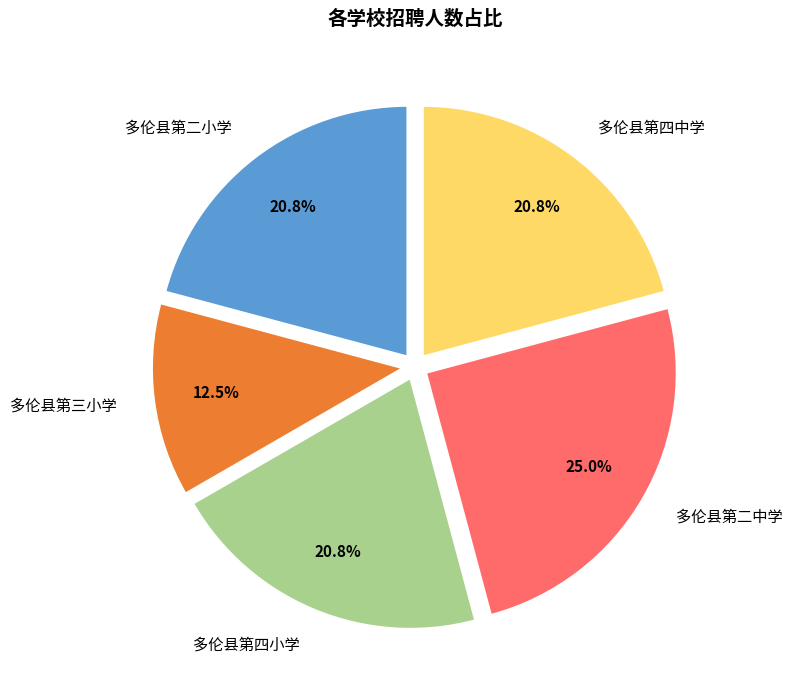

To the nearest percent, what percentage of the pie is 多伦县第四中学?

21%